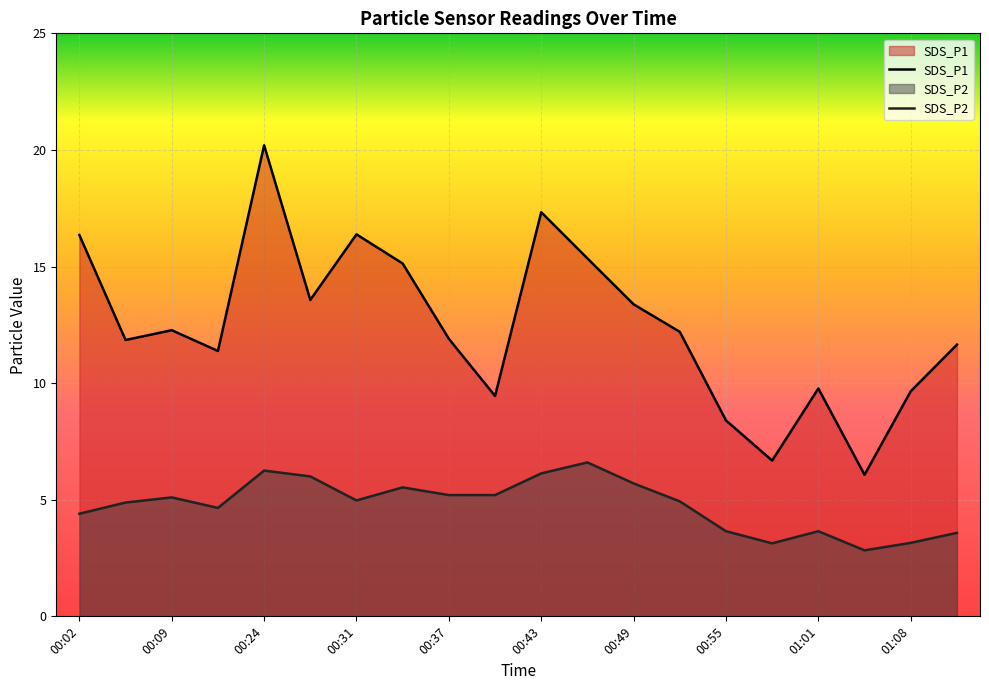

Count the number of data series in this chart.

2